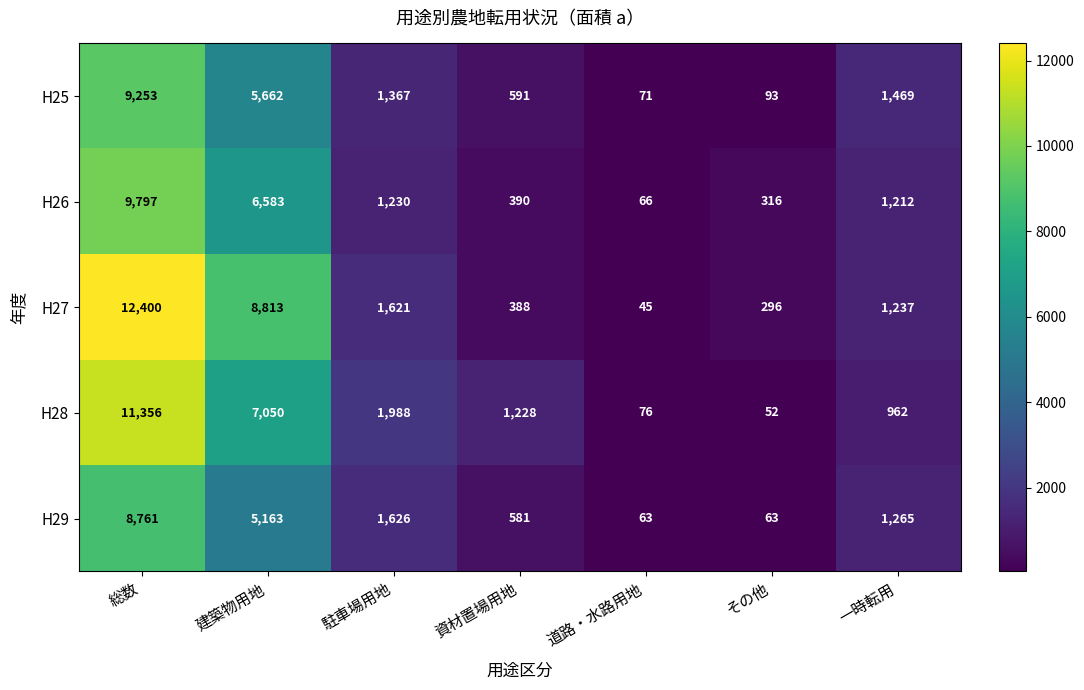

What is the spread (max minus min) of values at 道路・水路用地?

31